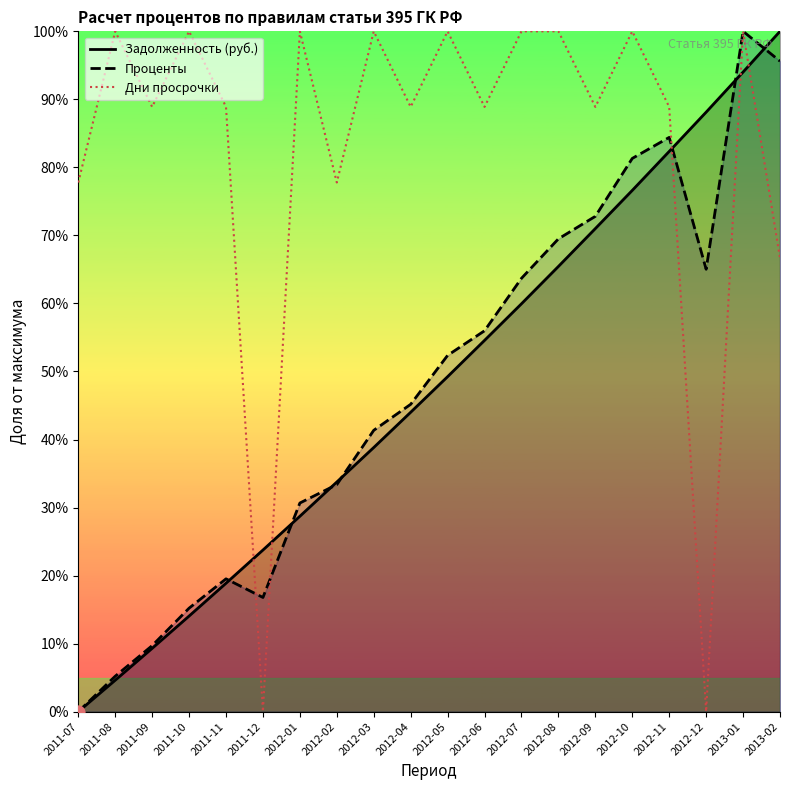

Which series has the widest spread of Y values?

Задолженность (руб.)